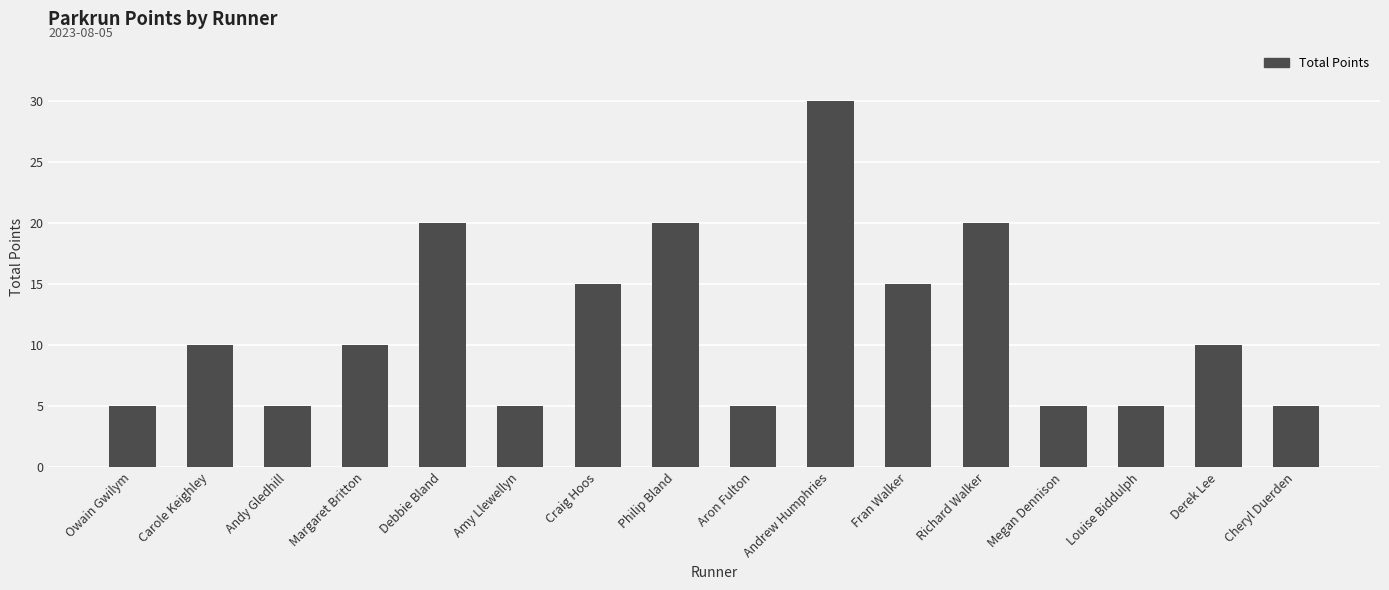

What is the average value?

12